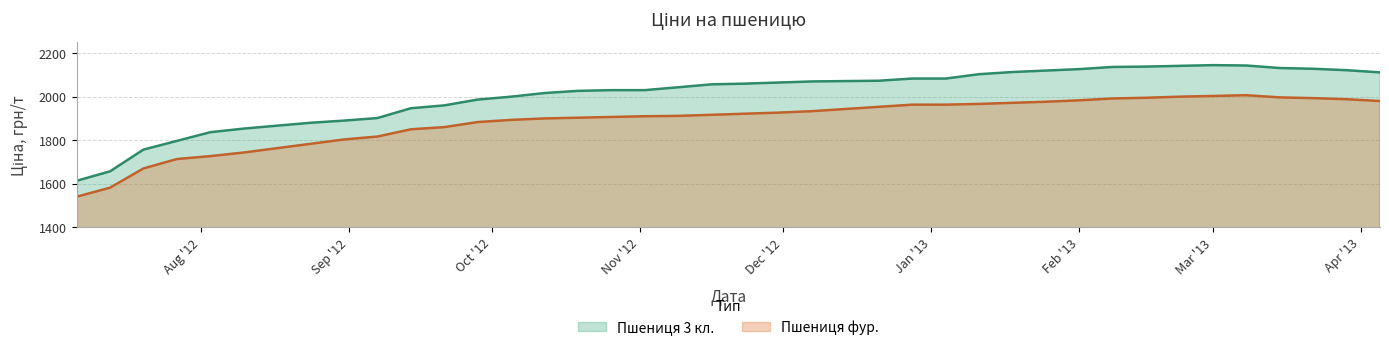

What are all the series names shown in the legend?

Пшениця 3 кл., Пшениця фур.